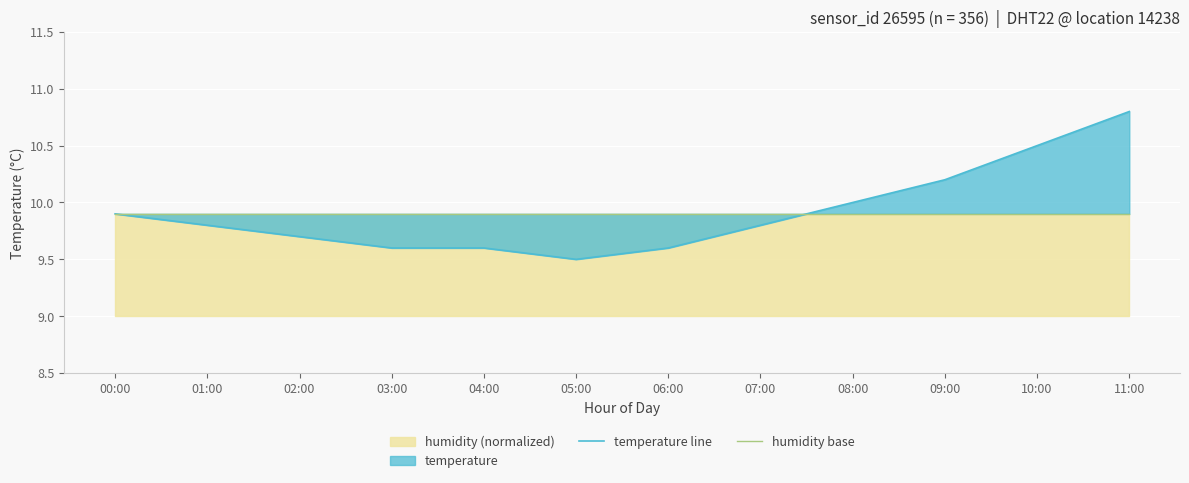

Count the number of data series in this chart.

2